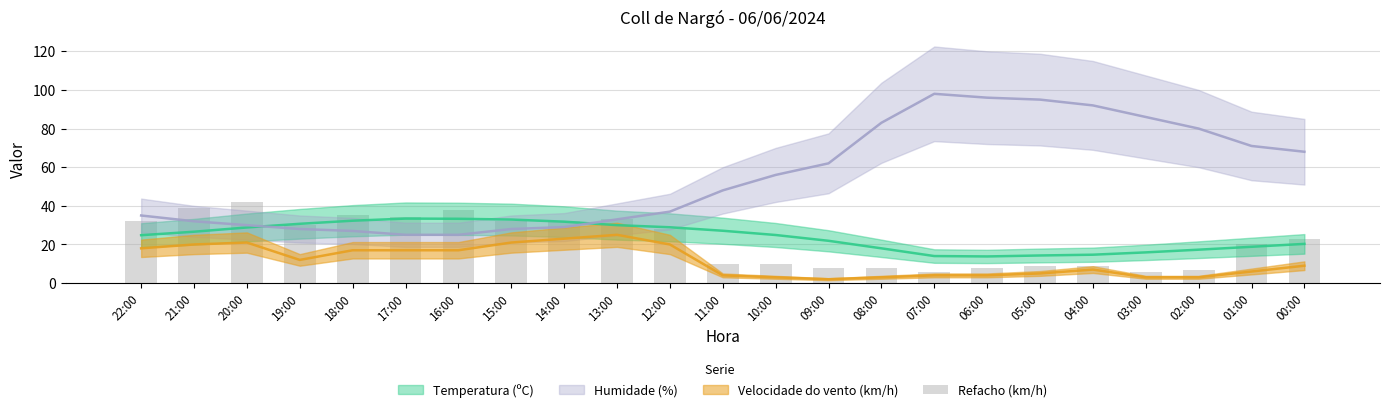

Which has a higher value, 21:00 or 10:00?

21:00